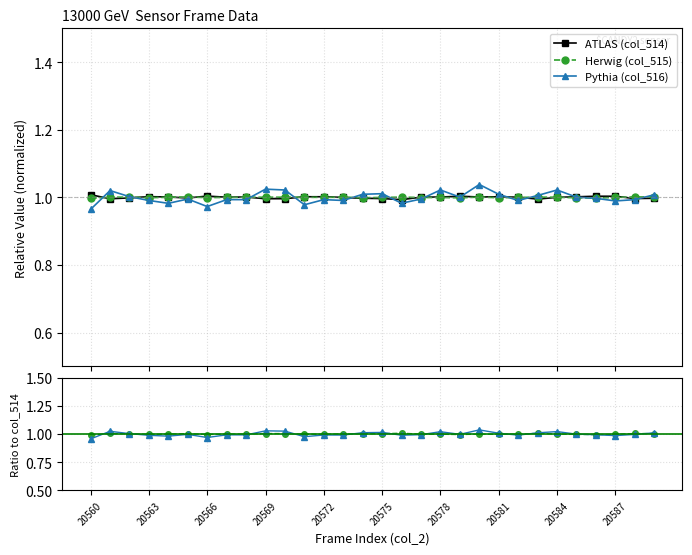

Between 20575 and 15, which series saw the biggest shift?

Pythia (col_516)